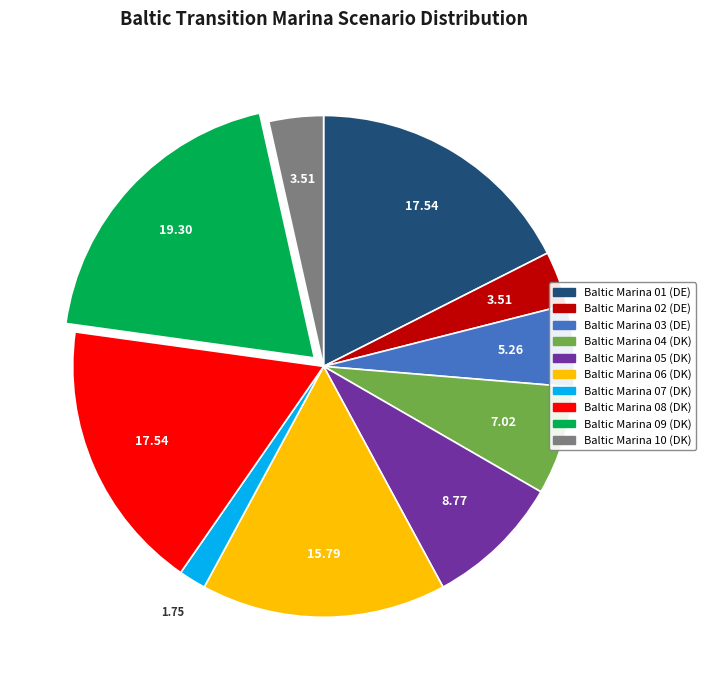

Rank the categories by value from highest to lowest.

Baltic Transition Marina 09, Baltic Transition Marina 01, Baltic Transition Marina 08, Baltic Transition Marina 06, Baltic Transition Marina 05, Baltic Transition Marina 04, Baltic Transition Marina 03, Baltic Transition Marina 02, Baltic Transition Marina 10, Baltic Transition Marina 07